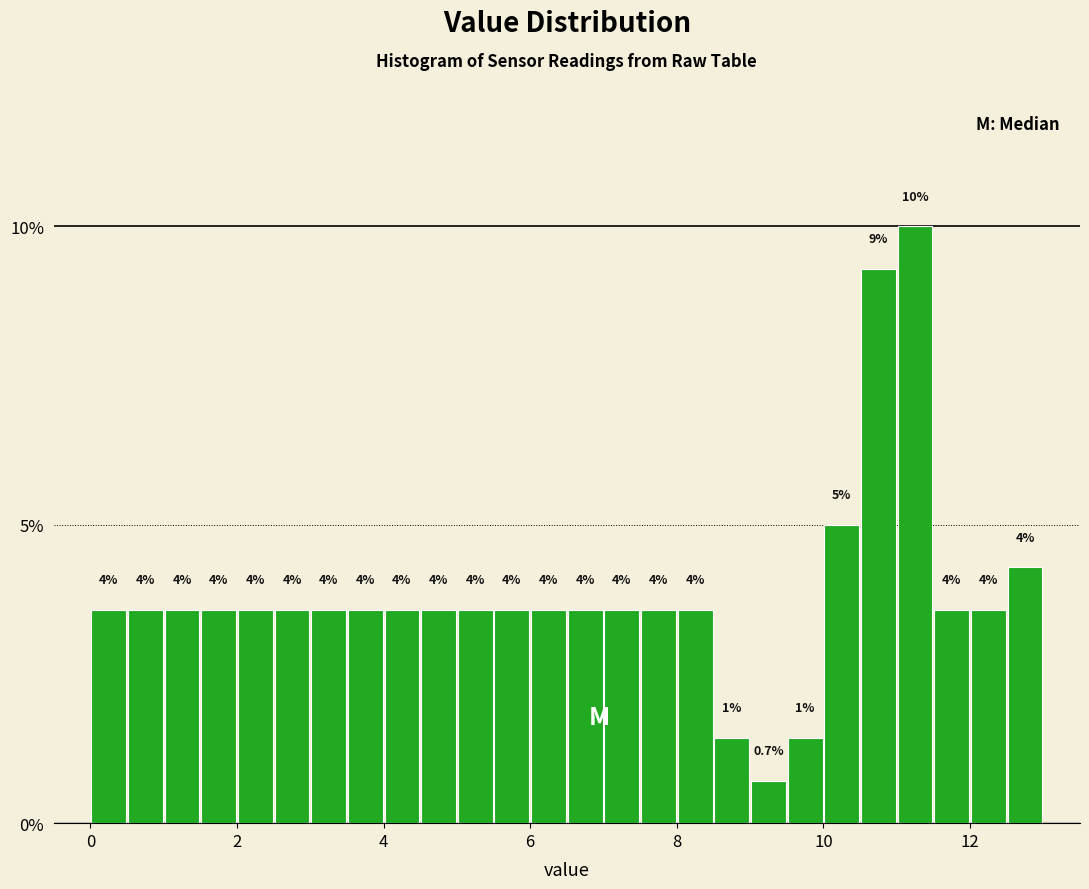

Around what value on the x-axis is the tallest bar? Give the approximate position of its centre, as read against the axis.

11.2